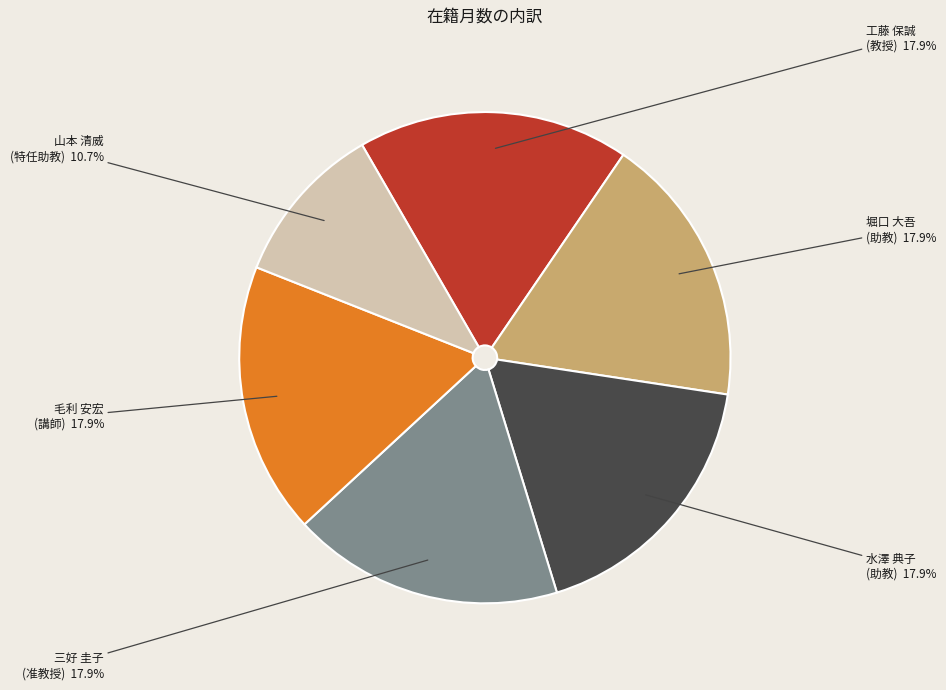

Is there any slice that represents more than half of the pie?

No